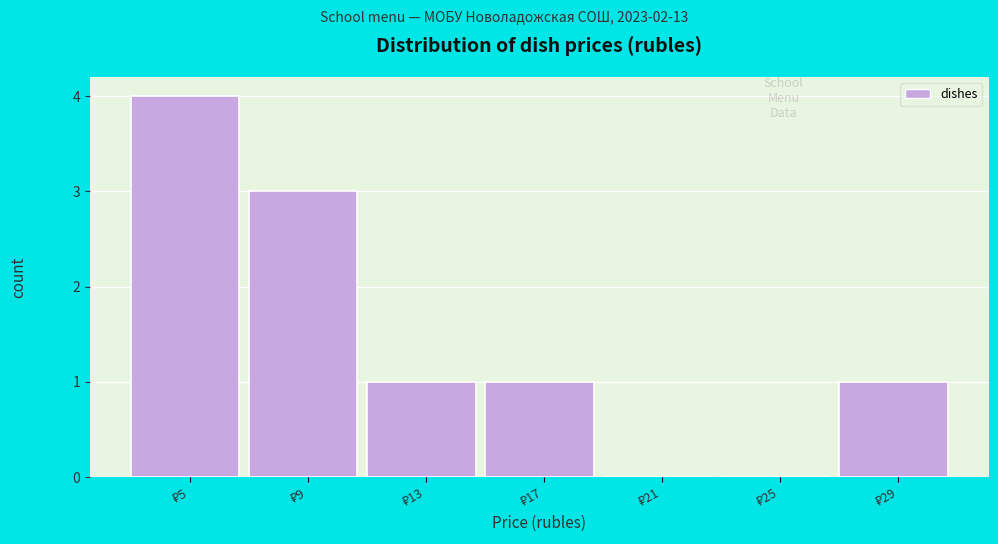

What is the sum of all values?

10